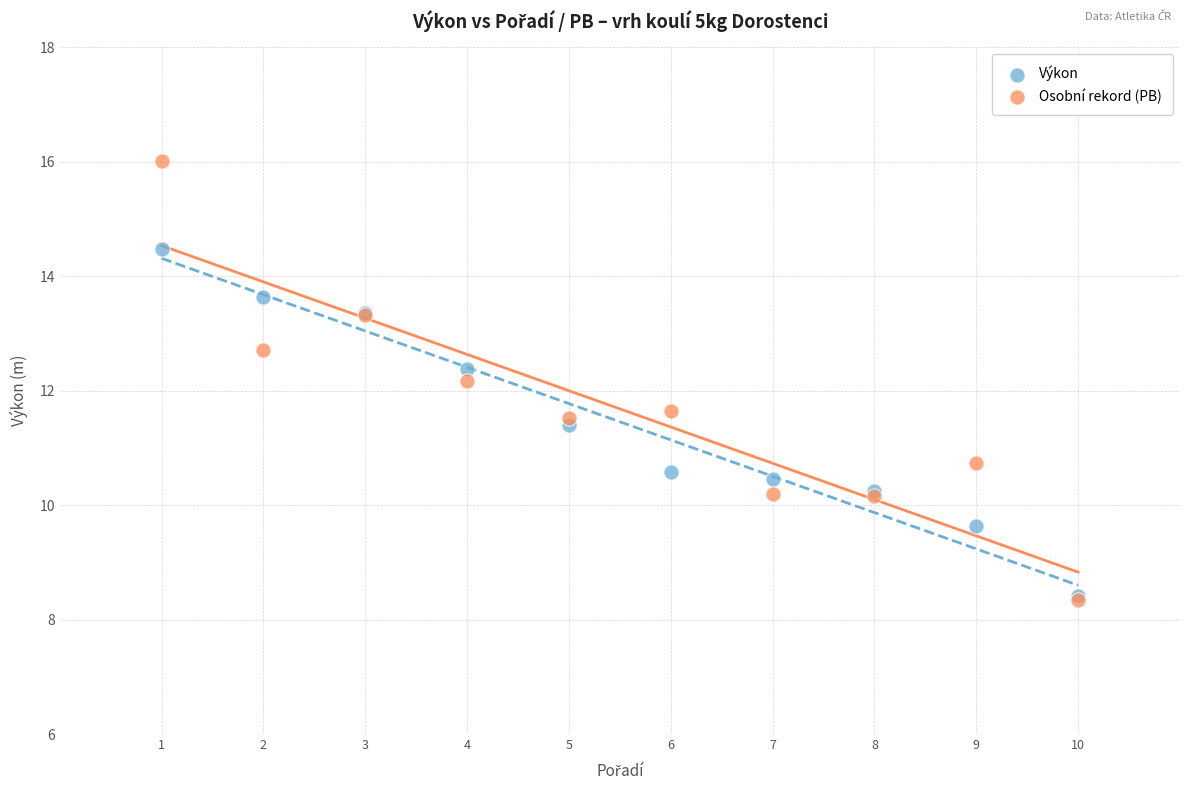

Which series contains the highest Y value?

Osobní rekord (PB)